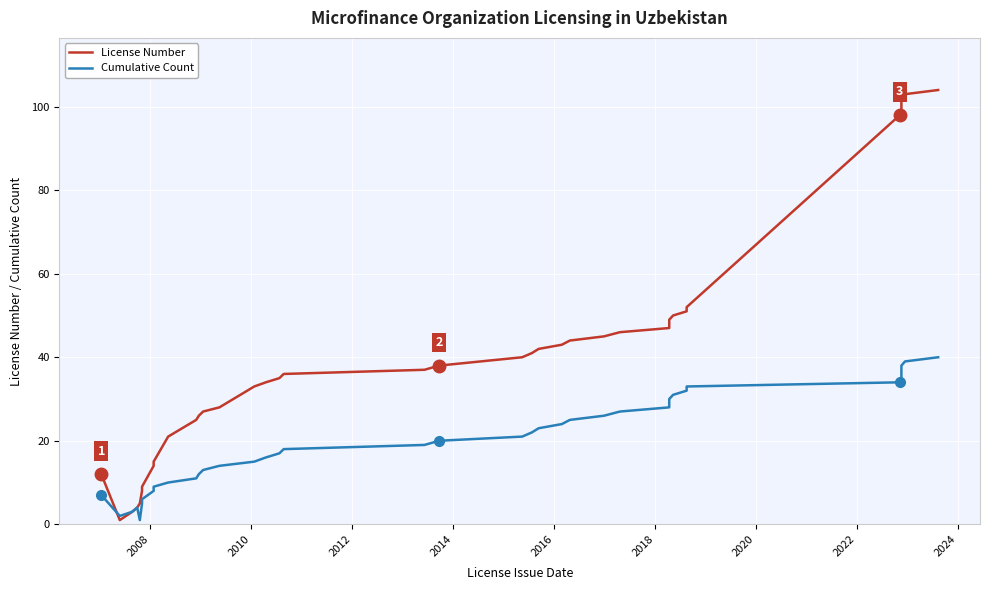

How many interior local peaks does the Cumulative Count series have?

1